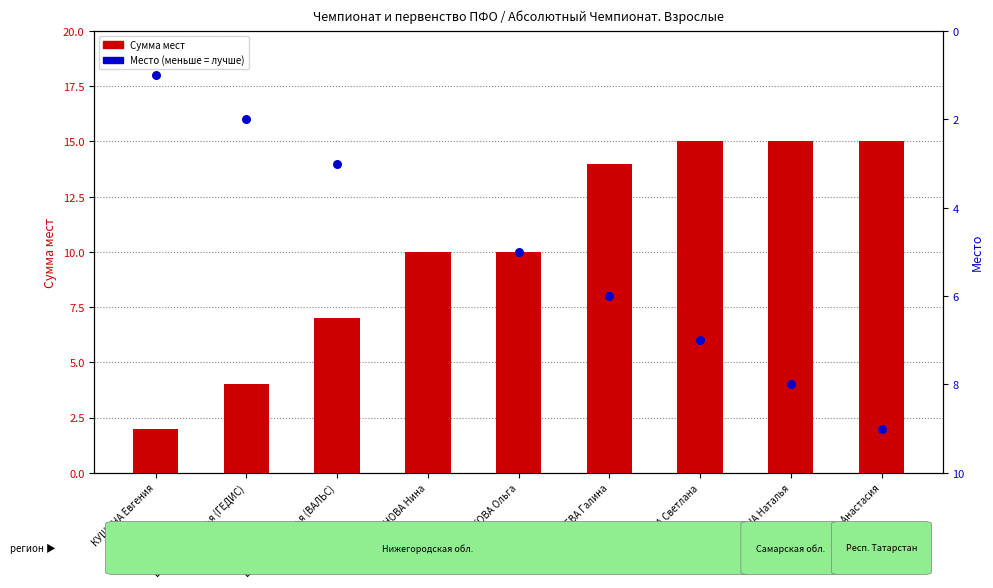

Which series contains the lowest Y value?

Место